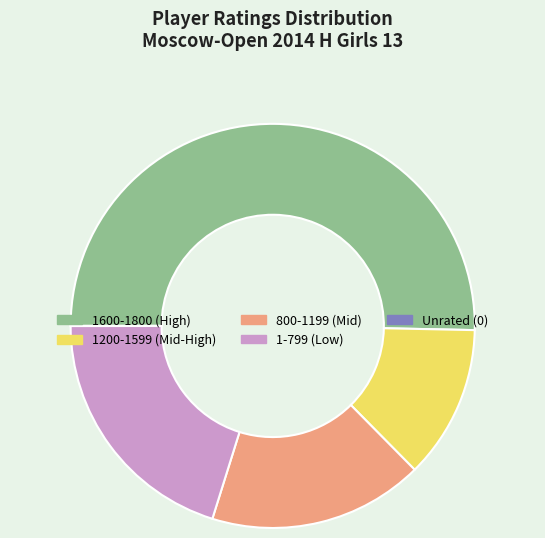

Which category accounts for the majority?

1600-1800 (High)